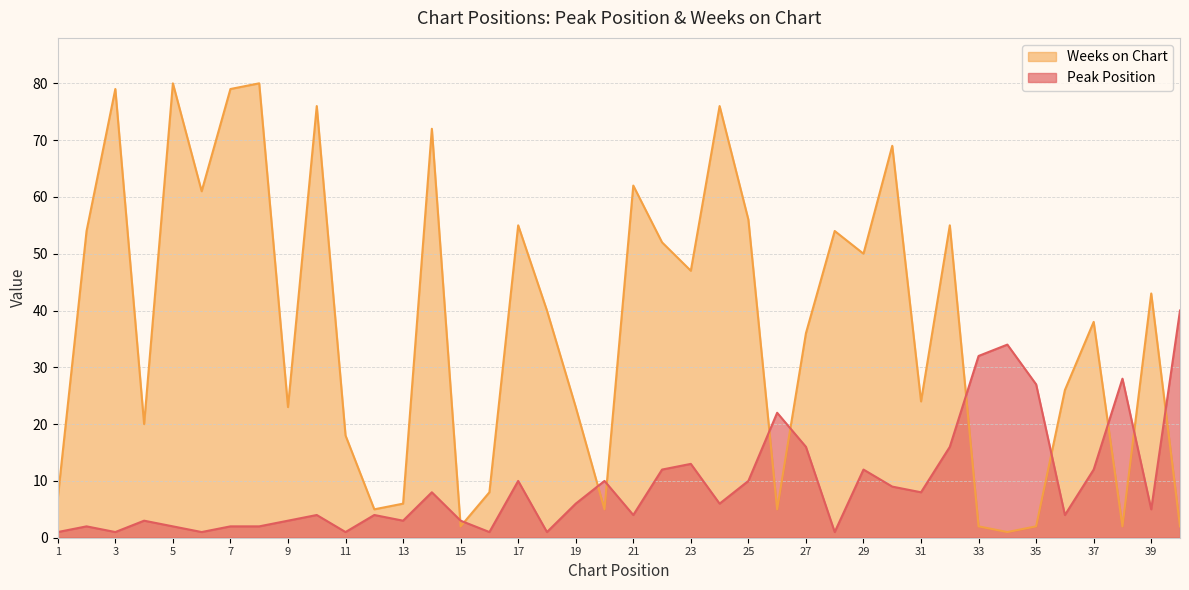

Reading right to left, what are all the values shown in this chart?

Peak Position: 40	5	28	12	4	27	34	32	16	8	9	12	1	16	22	10	6	13	12	4	10	6	1	10	1	3	8	3	4	1	4	3	2	2	1	2	3	1	2	1
Weeks on Chart: 2	43	2	38	26	2	1	2	55	24	69	50	54	36	5	56	76	47	52	62	5	23	40	55	8	2	72	6	5	18	76	23	80	79	61	80	20	79	54	7